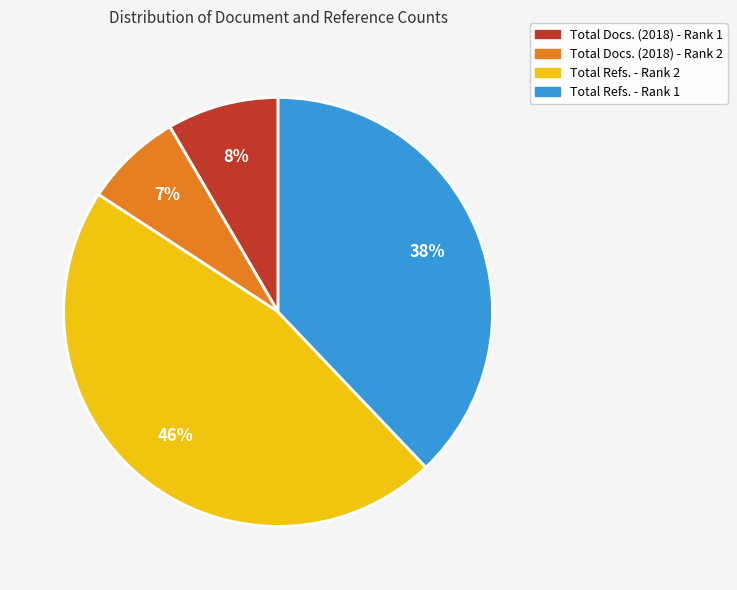

Which category has the smallest portion of the pie?

Total Docs. (2018) - Rank 2